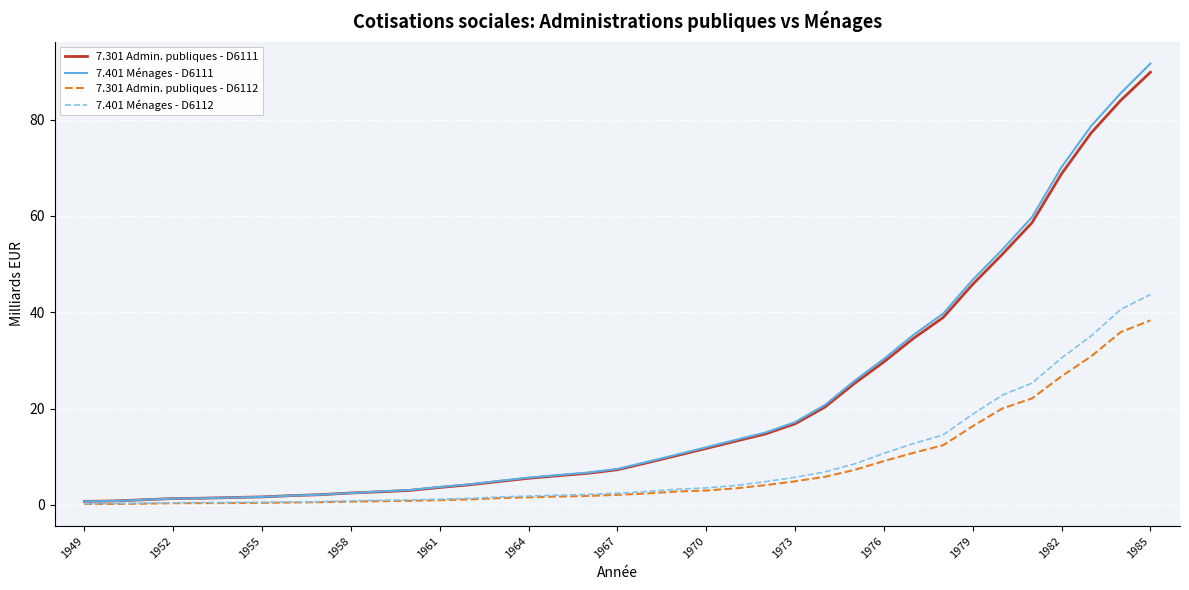

What is the maximum value shown in the chart?

91.6